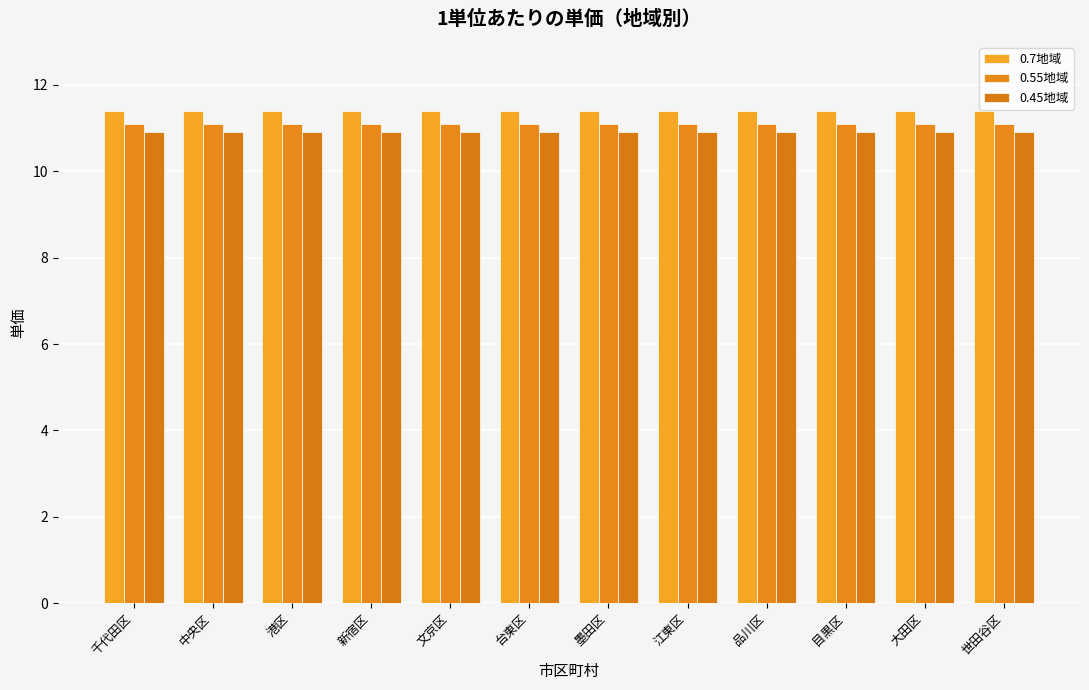

Reading left to right, what are all the values shown in this chart?

0.7地域: 11.4	11.4	11.4	11.4	11.4	11.4	11.4	11.4	11.4	11.4	11.4	11.4
0.55地域: 11.1	11.1	11.1	11.1	11.1	11.1	11.1	11.1	11.1	11.1	11.1	11.1
0.45地域: 10.9	10.9	10.9	10.9	10.9	10.9	10.9	10.9	10.9	10.9	10.9	10.9